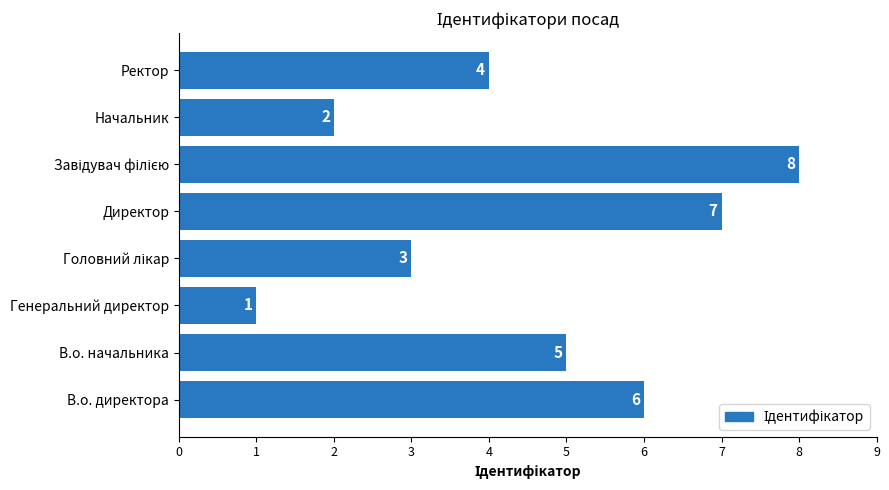

Between Директор and В.о. директора, which is larger?

Директор